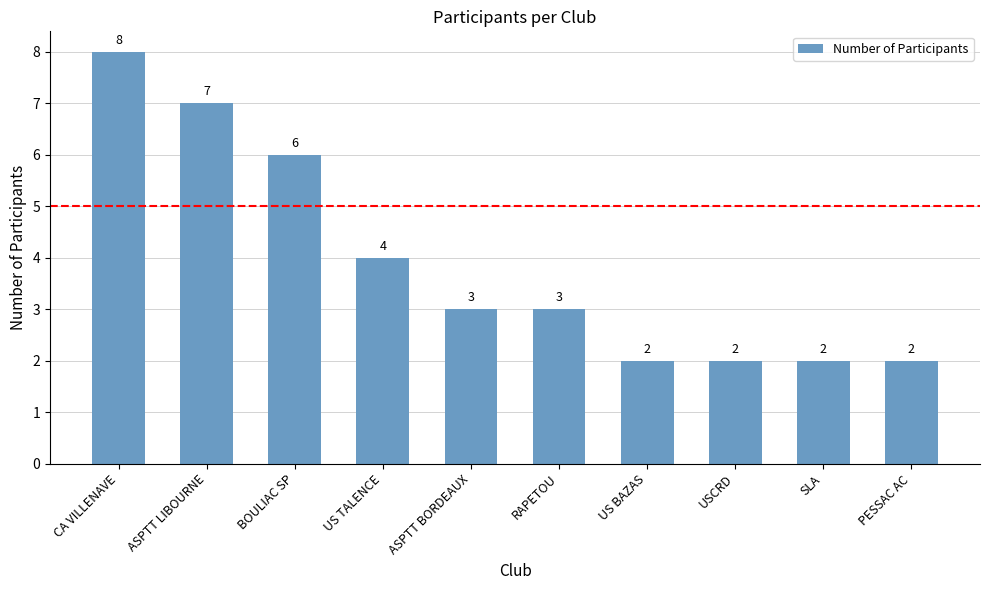

The chart shows a value of 2 at US BAZAS. True or false?

True